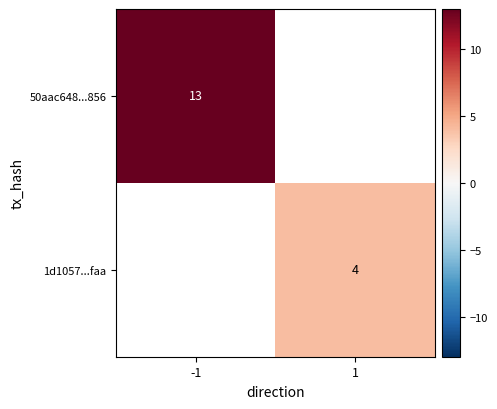

Is the value of 50aac648...856 at -1 greater than the value of 1d1057...faa at 1?

Yes